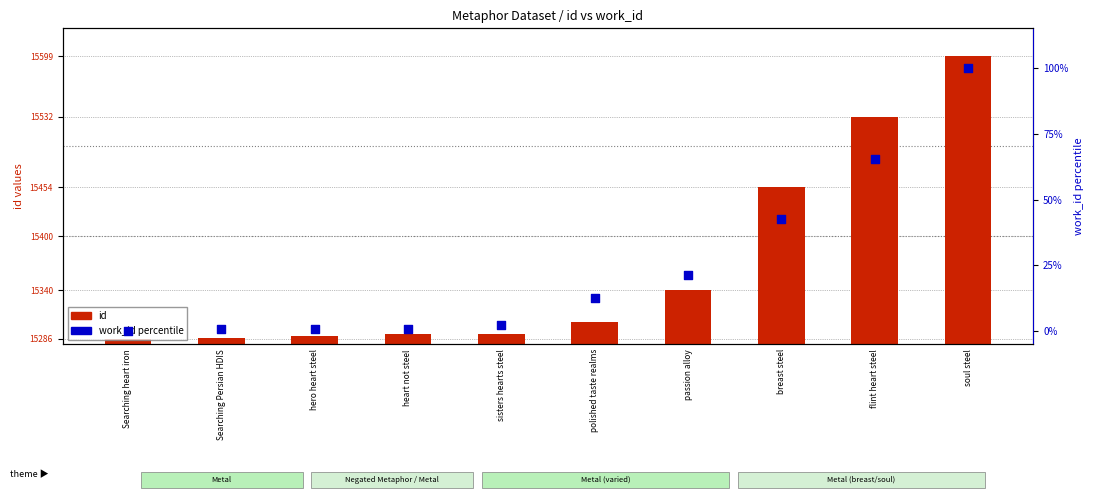

Which series contains the highest Y value?

id